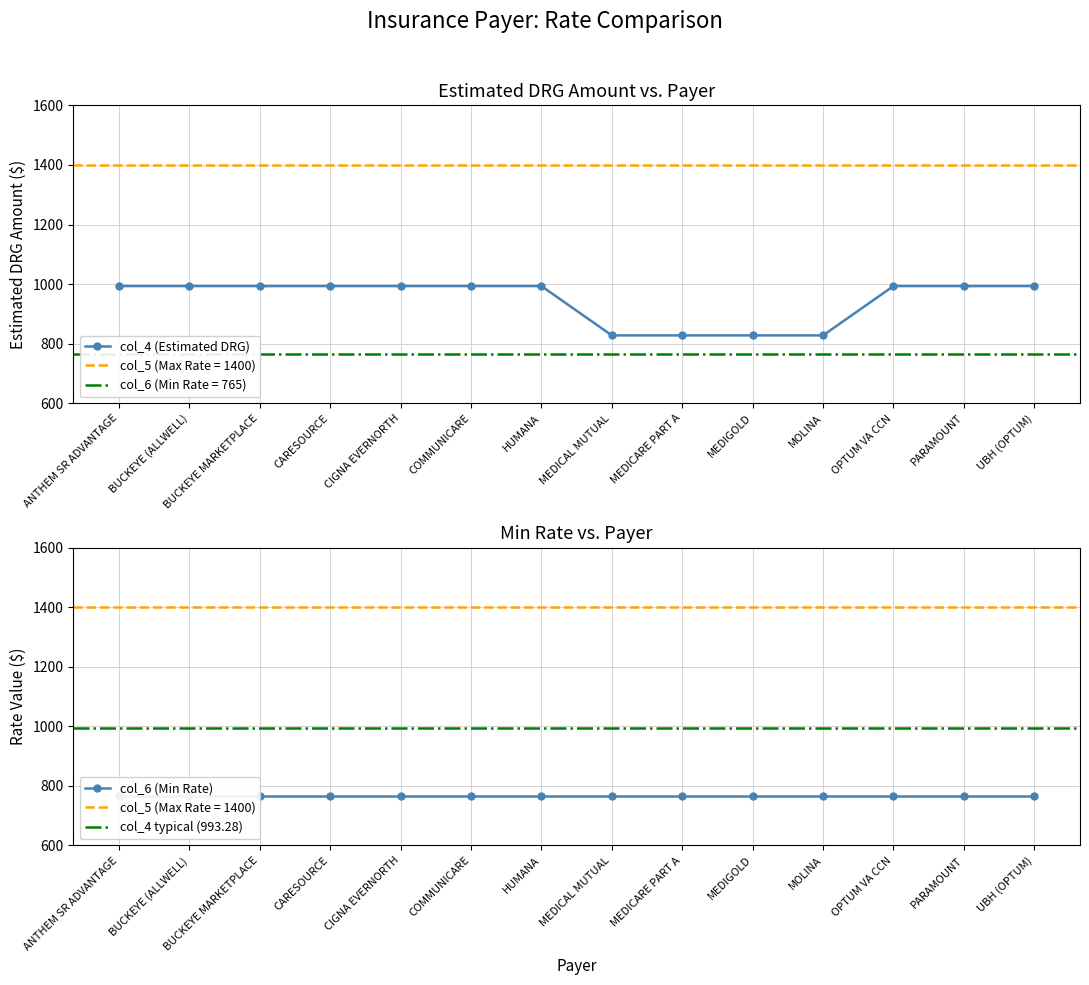

What value does the data have at COMMUNICARE?

993.3